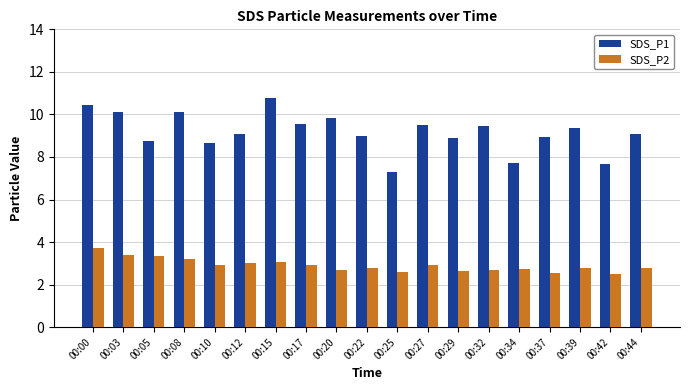

The value of SDS_P1 at 00:03 is 14.0. True or false?

False